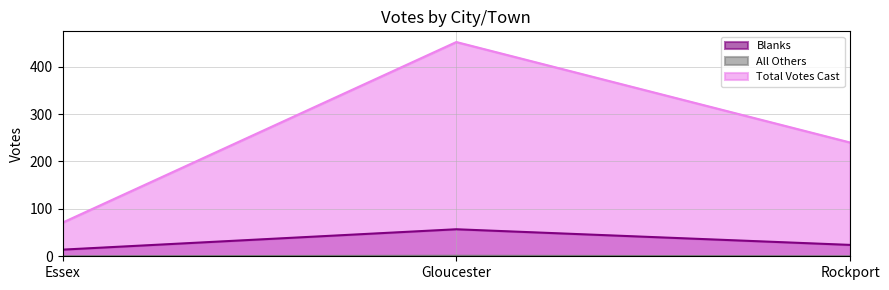

What is the sum of all Blanks values?

95